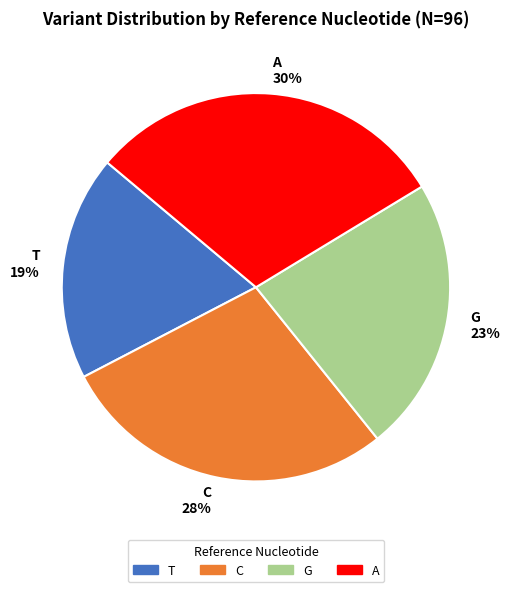

To the nearest percent, what is the difference between the largest and smallest slice percentages?

11%